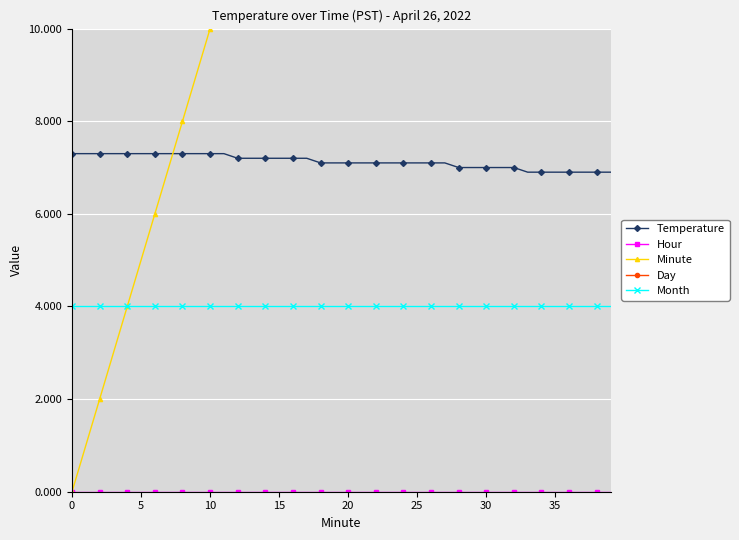

What is the lowest value of the Temperature series?

6.9